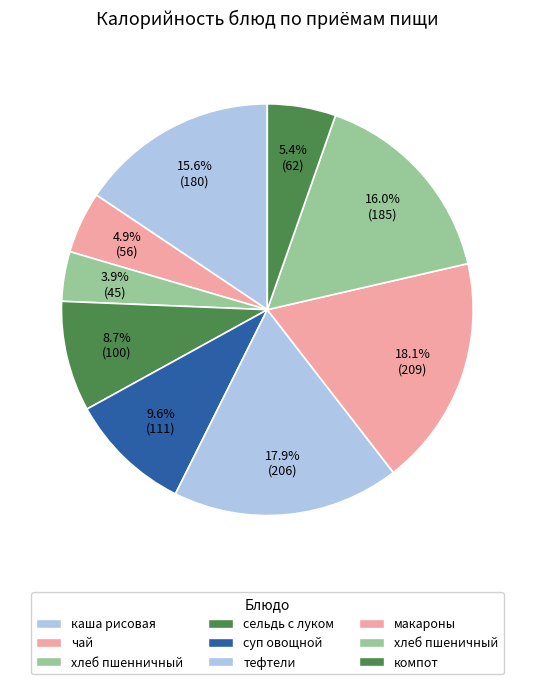

What is the change in value from суп овощной to хлеб пшеничный?

+74